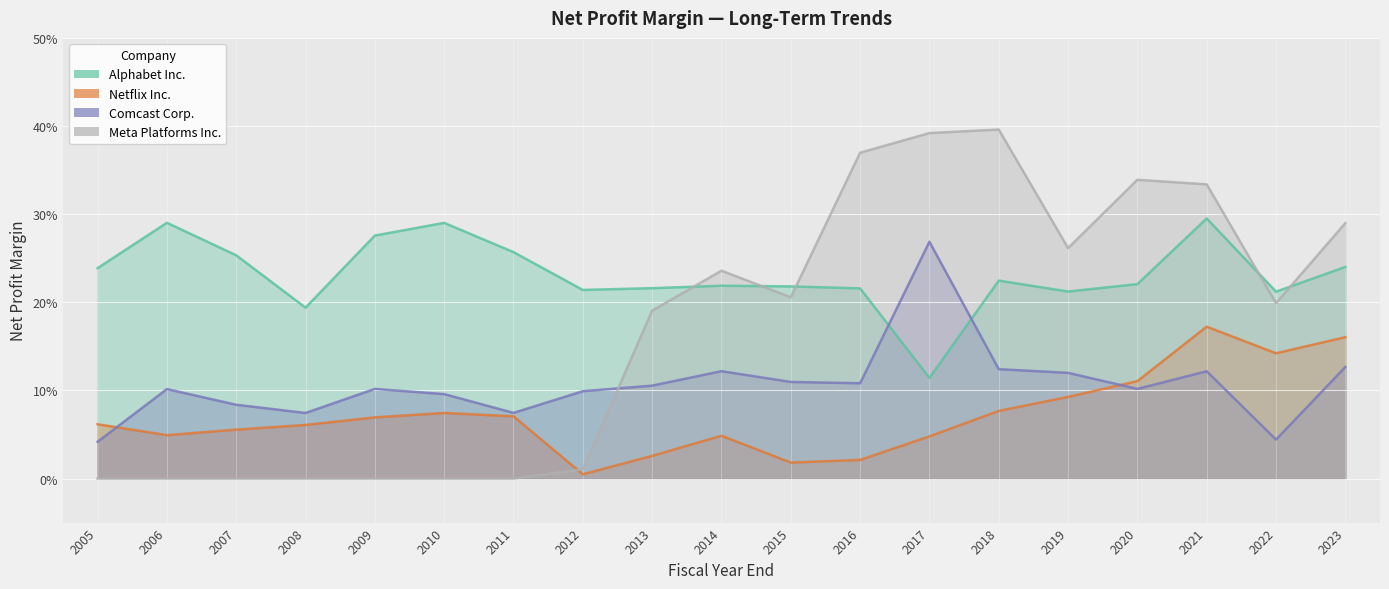

What is the spread (max minus min) of values at 2007?

0.3